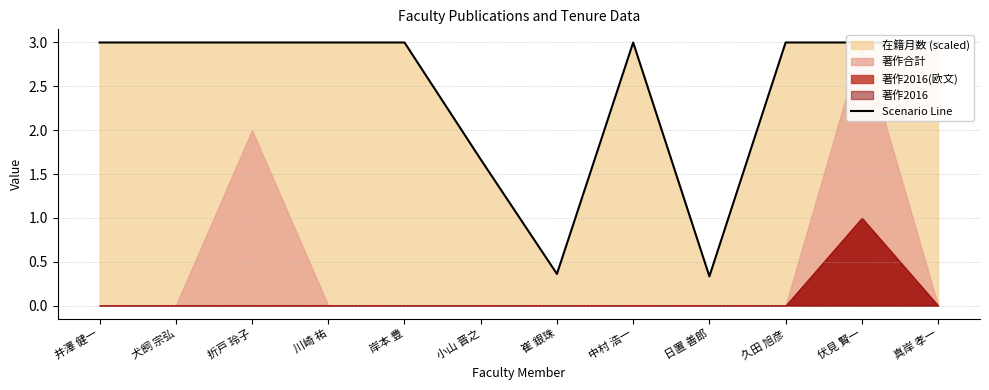

What is the difference between the second highest and second lowest values?

2.6